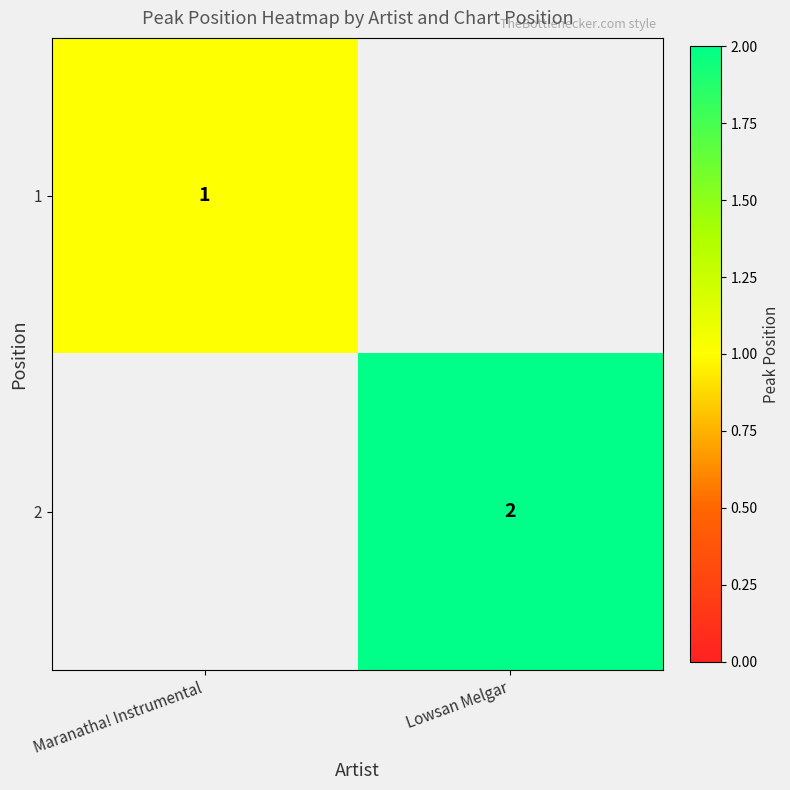

The value of 1 at Maranatha! Instrumental is 2. True or false?

False